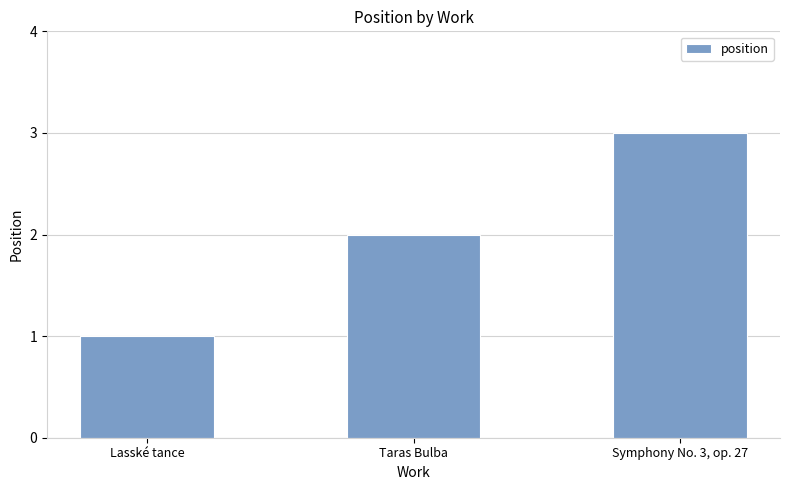

List the labels in order of value, largest first.

Symphony No. 3, op. 27, Taras Bulba, Lasské tance